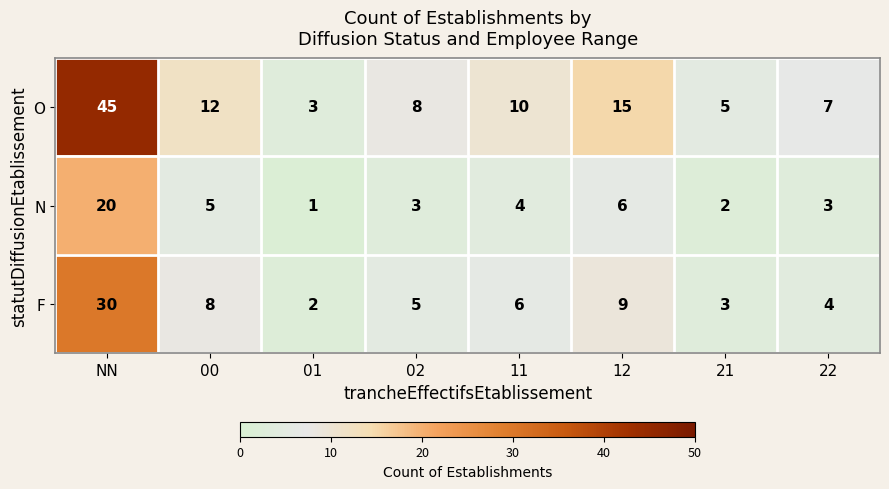

Reading right to left, list all the values displayed in this chart.

O: 7	5	15	10	8	3	12	45
N: 3	2	6	4	3	1	5	20
F: 4	3	9	6	5	2	8	30